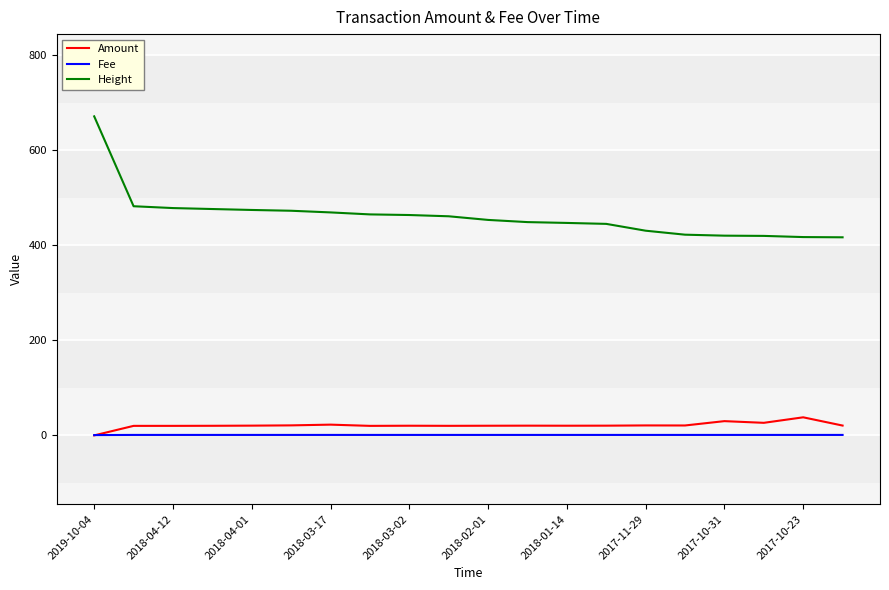

True or false: Fee and Height cross at least once.

False